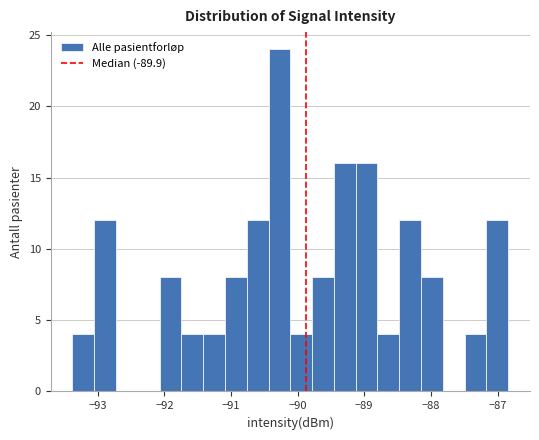

Read against the x-axis, roughly where is the centre of the tallest bar?

-90.3